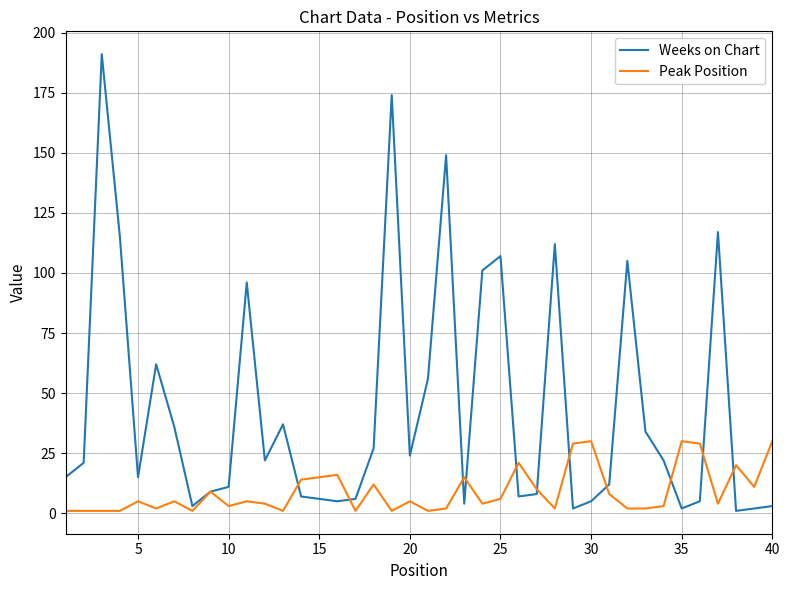

Which series has the largest total across all categories?

Weeks on Chart